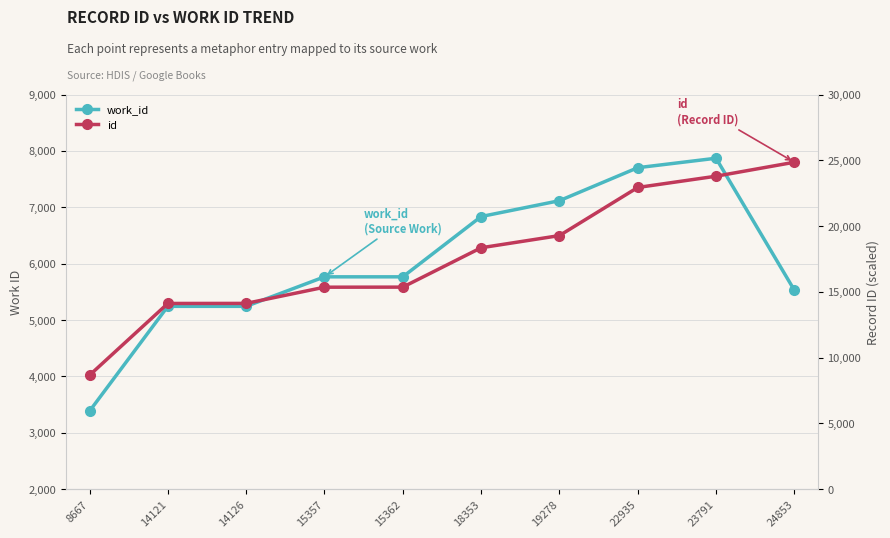

True or false: work_id and id intersect in this chart.

False